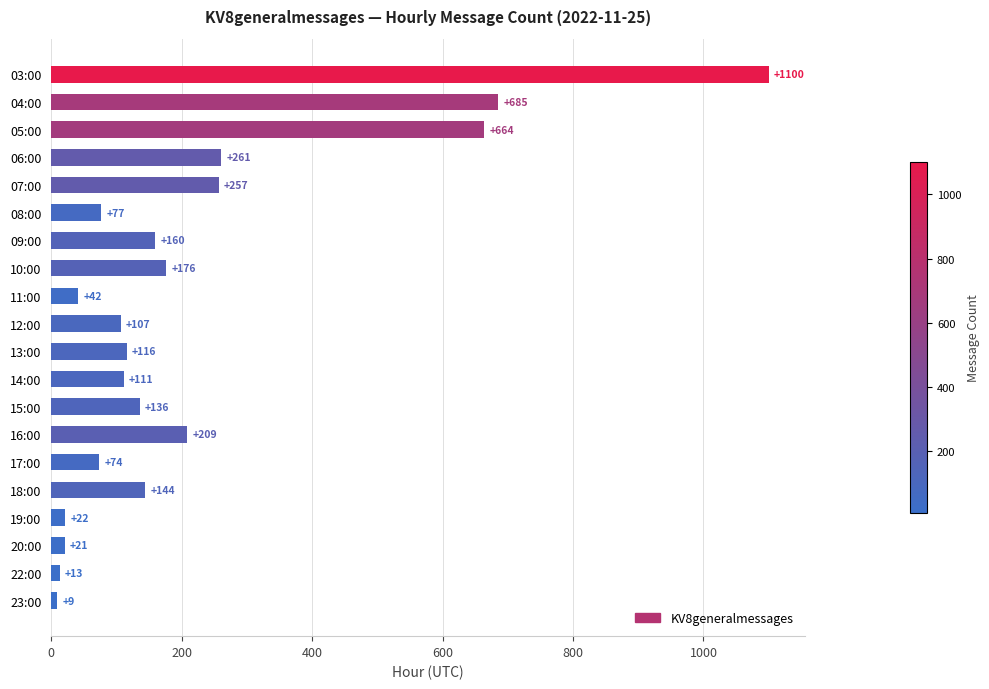

True or false: the data shows 270 at 10:00.

False